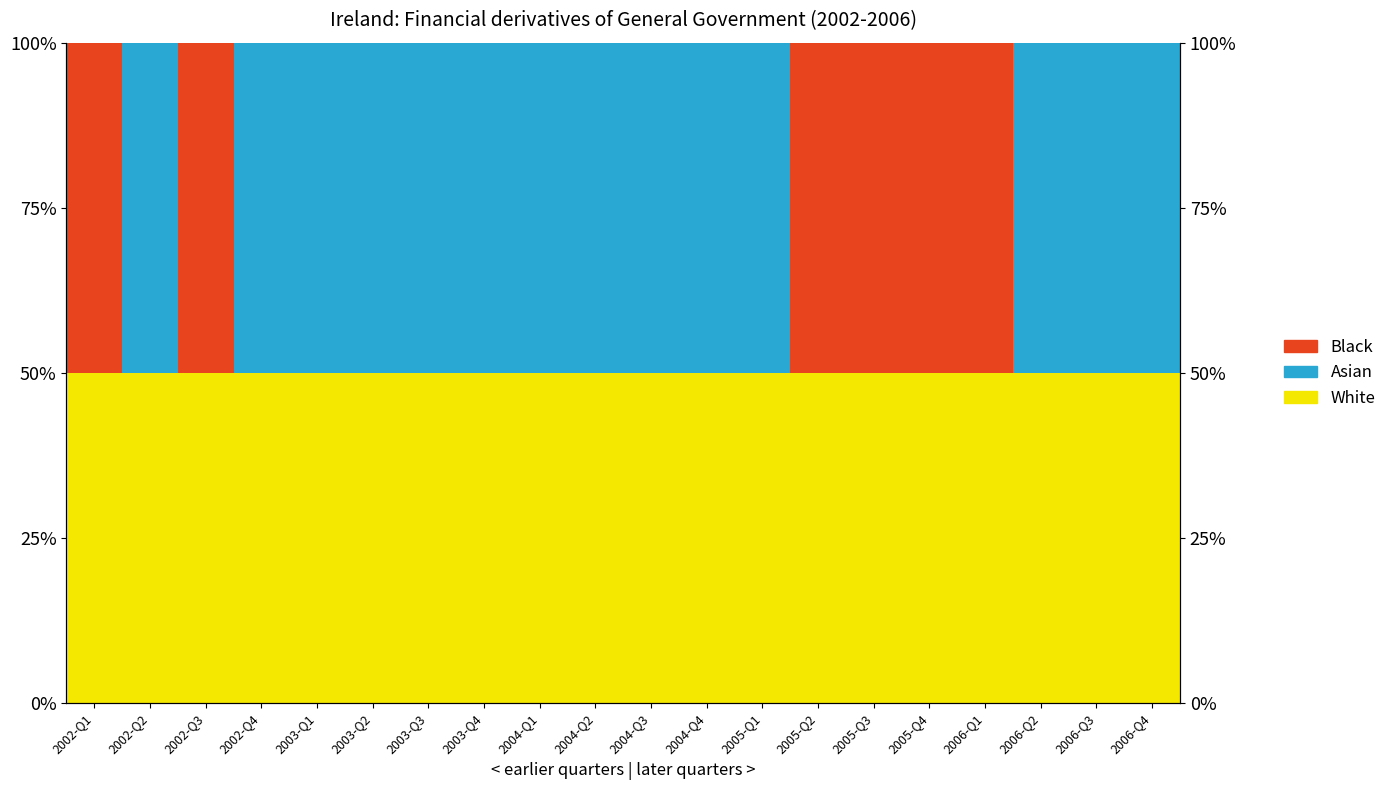

Between 2002-Q4 and 2003-Q1, which series saw the biggest shift?

White